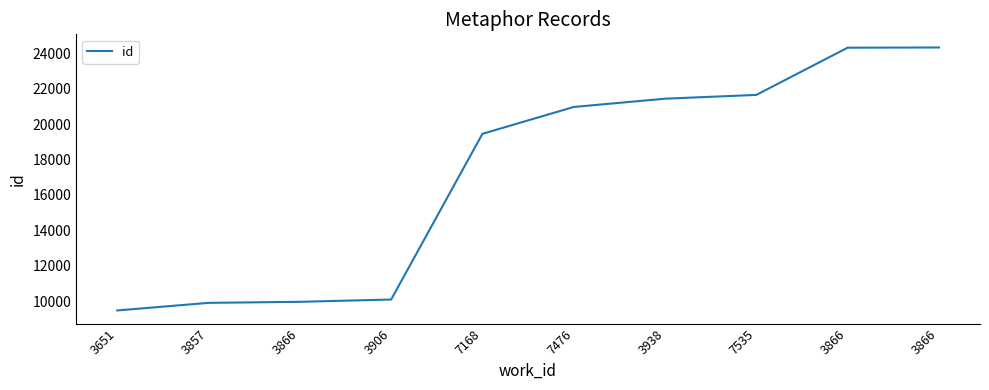

Rank the categories by value from lowest to highest.

3651, 3857, 3866, 3906, 7168, 7476, 3938, 7535, 3866, 3866